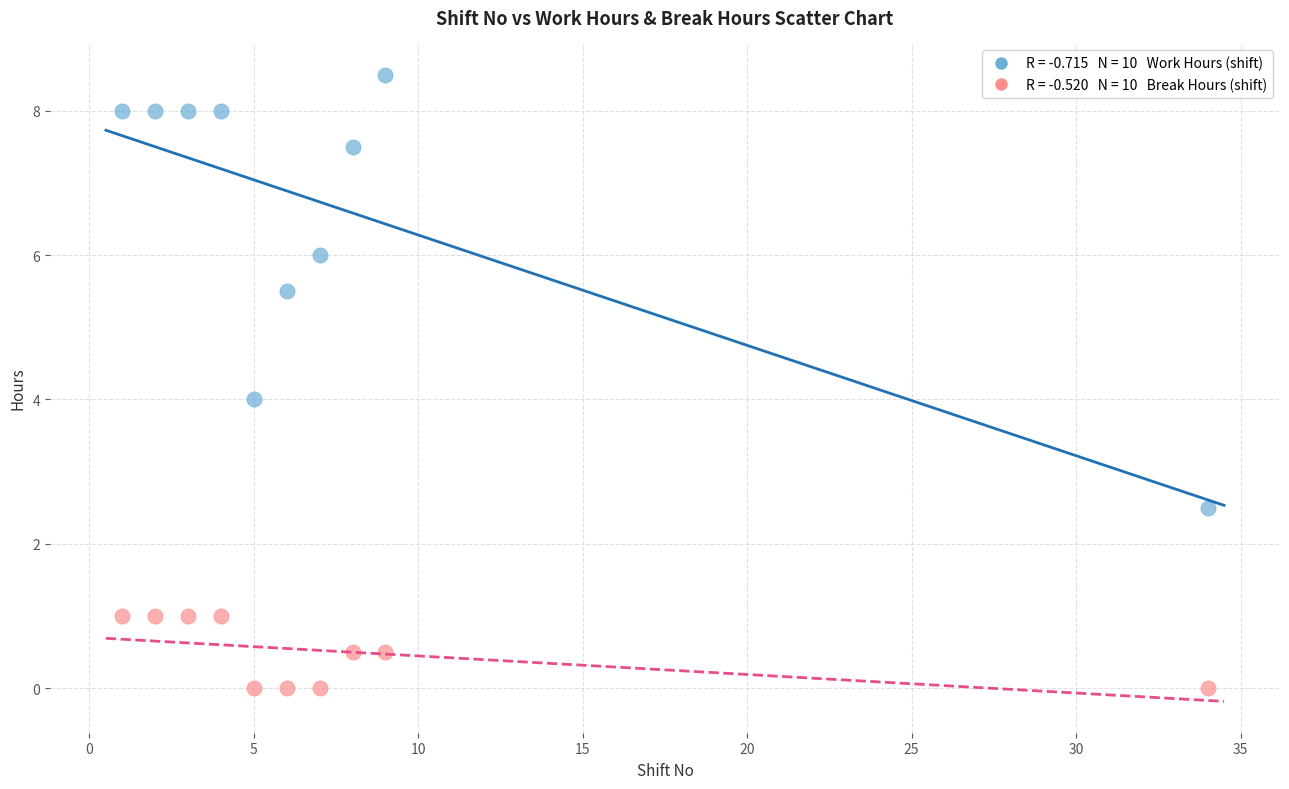

Across all data points, what is the range of Y values (max minus min)?

8.5